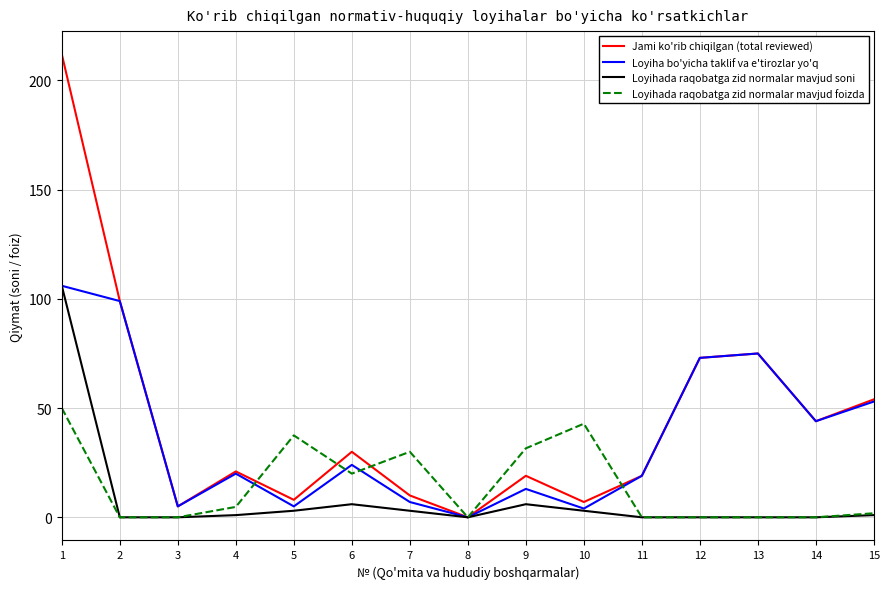

What is the difference between the highest and lowest values at 15?

53.0